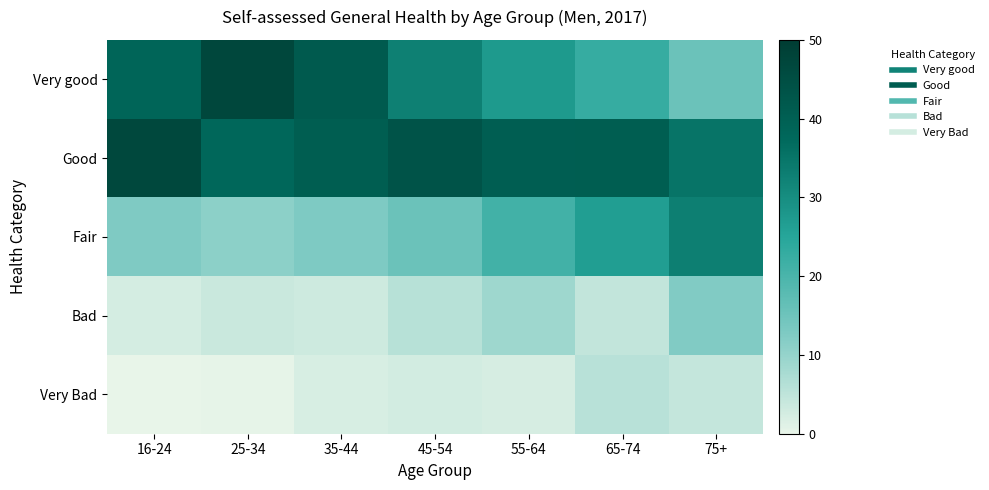

What is the total value across all series at 35-44?

100.0